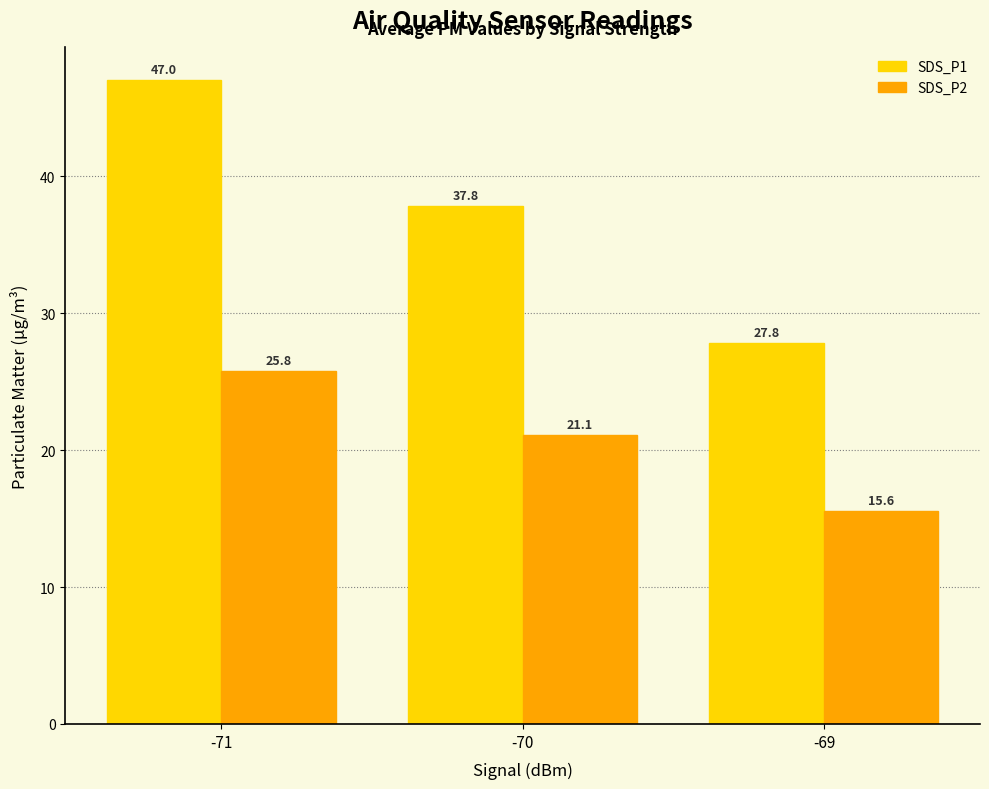

Where is SDS_P2 nearest to the value 20?

-70